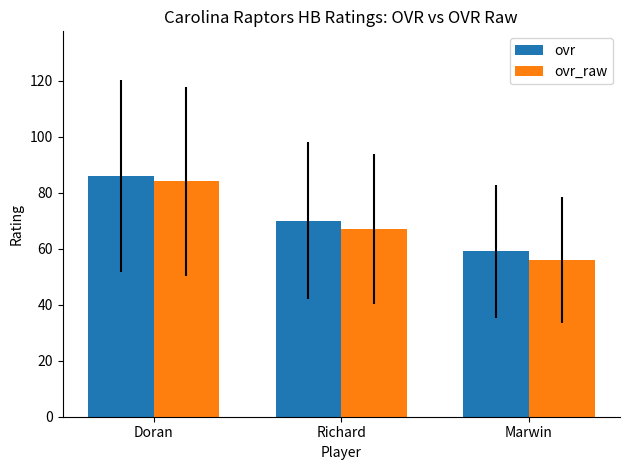

Reading right to left, what are all the values shown in this chart?

ovr: 59	70	86
ovr_raw: 56	67	84